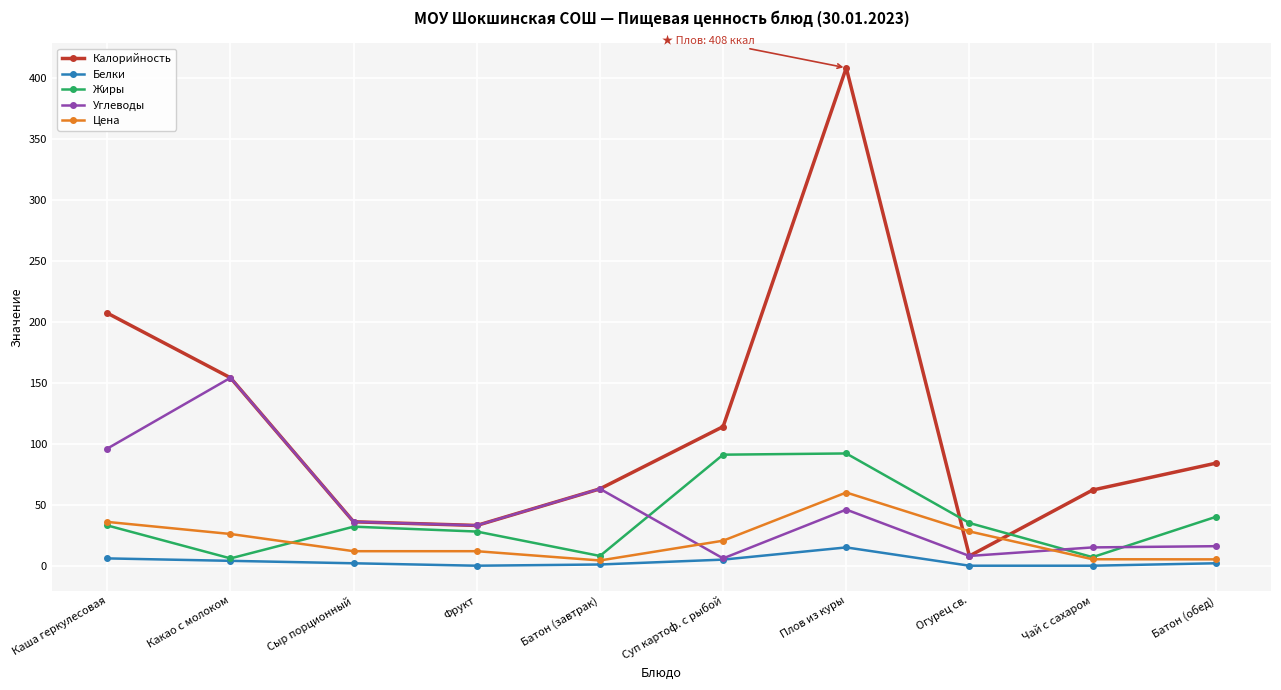

What is the value of the Белки point at the 5th from the left?

1.0